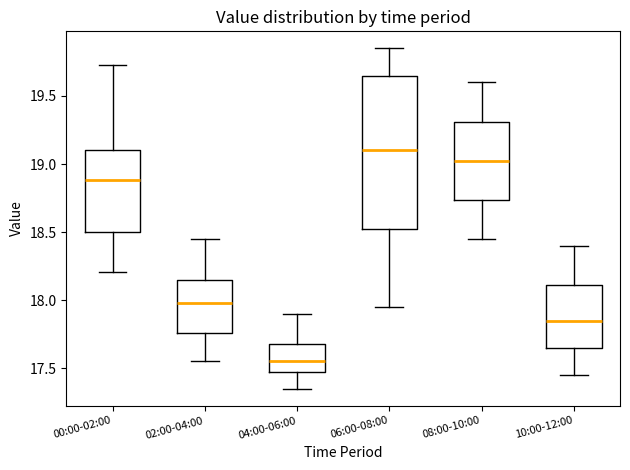

Where does the lower whisker of the box for 08:00-10:00 end on the y-axis? The values are not printed on the chart, so give them approximately, as read against the axis.

18.45